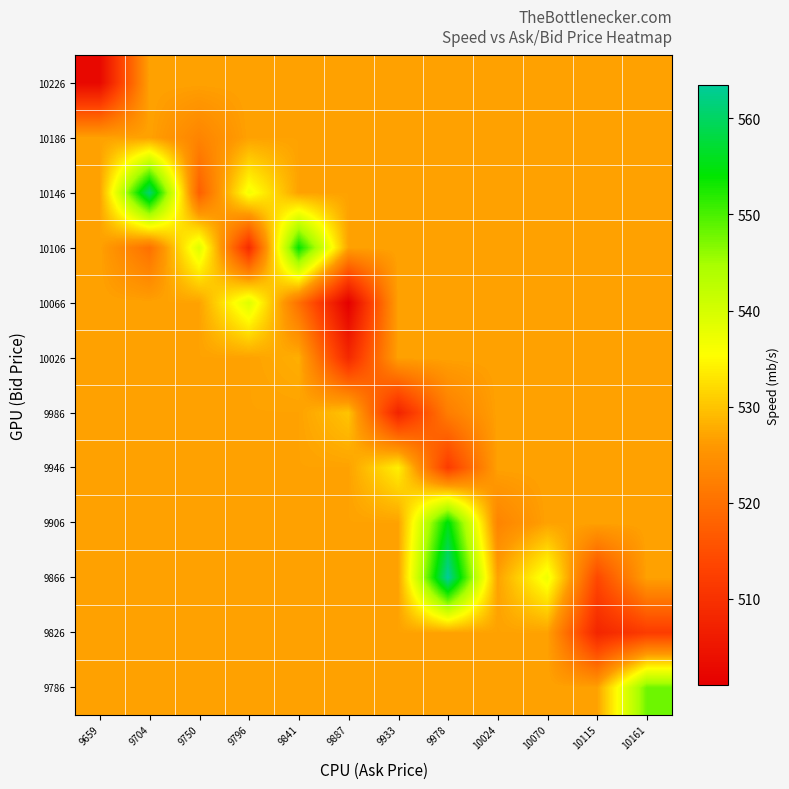

Reading left to right, transcribe all the data shown in this chart.

9786: 9659=526.9	9704=526.9	9750=526.9	9796=526.9	9841=526.9	9887=526.9	9933=526.9	9978=526.9	10024=526.9	10070=526.9	10115=526.9	10161=548.0
9826: 9659=526.9	9704=526.9	9750=526.9	9796=526.9	9841=526.9	9887=526.9	9933=526.9	9978=526.9	10024=526.9	10070=526.9	10115=508.0	10161=512.0
9866: 9659=526.9	9704=526.9	9750=526.9	9796=526.9	9841=526.9	9887=526.9	9933=526.9	9978=563.5	10024=526.9	10070=537.0	10115=514.0	10161=526.9
9906: 9659=526.9	9704=526.9	9750=526.9	9796=526.9	9841=526.9	9887=526.9	9933=526.9	9978=555.0	10024=523.0	10070=526.9	10115=526.9	10161=526.9
9946: 9659=526.9	9704=526.9	9750=526.9	9796=526.9	9841=526.9	9887=526.9	9933=534.0	9978=512.0	10024=526.9	10070=526.9	10115=526.9	10161=526.9
9986: 9659=526.9	9704=526.9	9750=526.9	9796=526.9	9841=526.9	9887=530.0	9933=507.5	9978=522.0	10024=526.9	10070=526.9	10115=526.9	10161=526.9
10026: 9659=526.9	9704=526.9	9750=526.9	9796=526.9	9841=528.0	9887=508.5	9933=526.9	9978=526.9	10024=526.9	10070=526.9	10115=526.9	10161=526.9
10066: 9659=526.9	9704=526.9	9750=526.9	9796=539.0	9841=520.0	9887=501.0	9933=526.9	9978=526.9	10024=526.9	10070=526.9	10115=526.9	10161=526.9
10106: 9659=526.9	9704=520.0	9750=539.0	9796=509.0	9841=554.0	9887=526.9	9933=526.9	9978=526.9	10024=526.9	10070=526.9	10115=526.9	10161=526.9
10146: 9659=526.9	9704=561.0	9750=517.5	9796=536.7	9841=526.9	9887=526.9	9933=526.9	9978=526.9	10024=526.9	10070=526.9	10115=526.9	10161=526.9
10186: 9659=526.9	9704=526.9	9750=523.0	9796=526.9	9841=526.9	9887=526.9	9933=526.9	9978=526.9	10024=526.9	10070=526.9	10115=526.9	10161=526.9
10226: 9659=502.7	9704=526.9	9750=526.9	9796=526.9	9841=526.9	9887=526.9	9933=526.9	9978=526.9	10024=526.9	10070=526.9	10115=526.9	10161=526.9